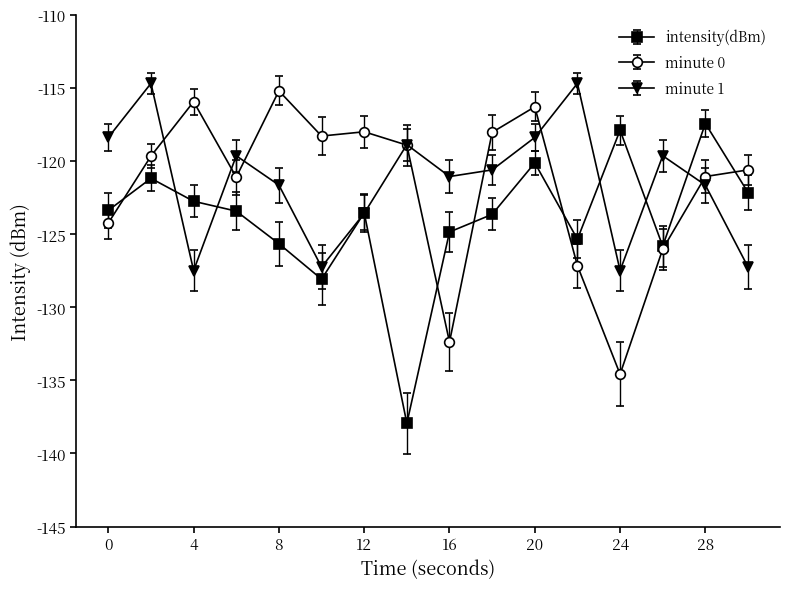

What is the minimum value for minute 1?

-127.5